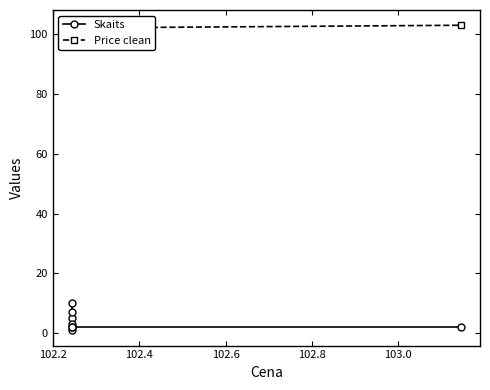

Rank the series by their average value, from lowest to highest.

Skaits, Price clean